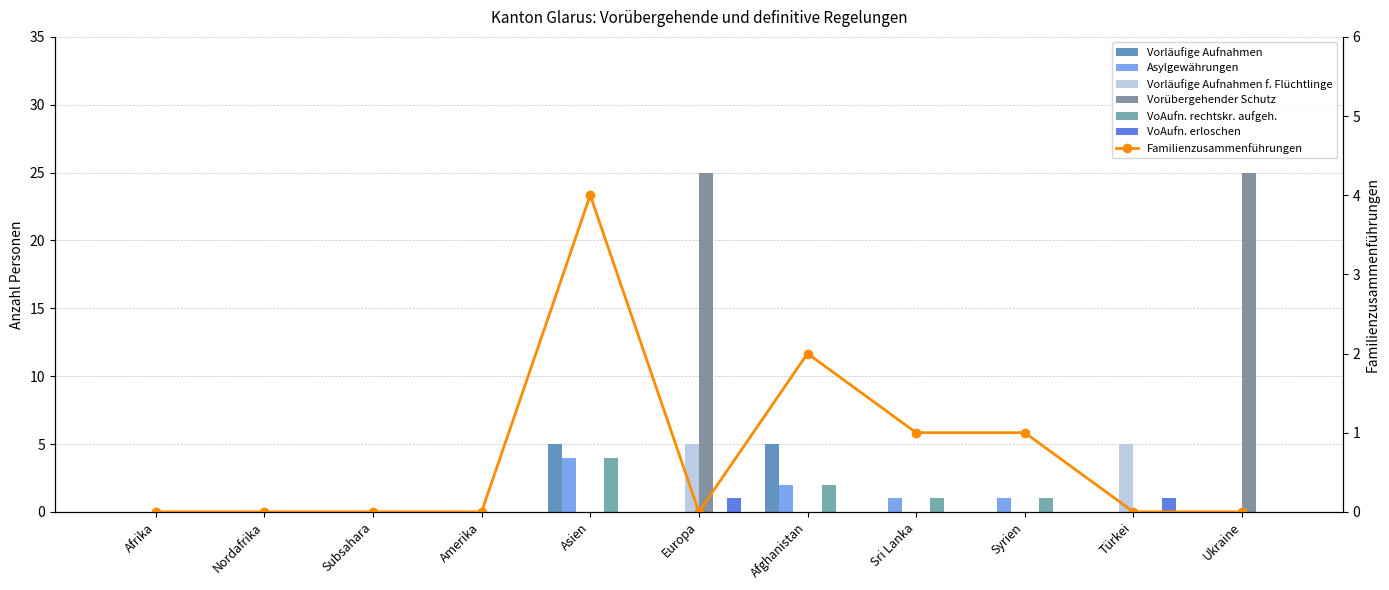

What is the highest value of the Vorläufige Aufnahmen series?

5